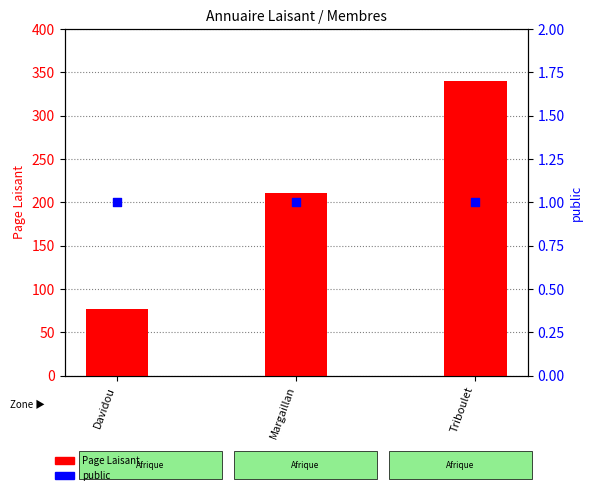

Which series reaches the minimum Y coordinate?

public